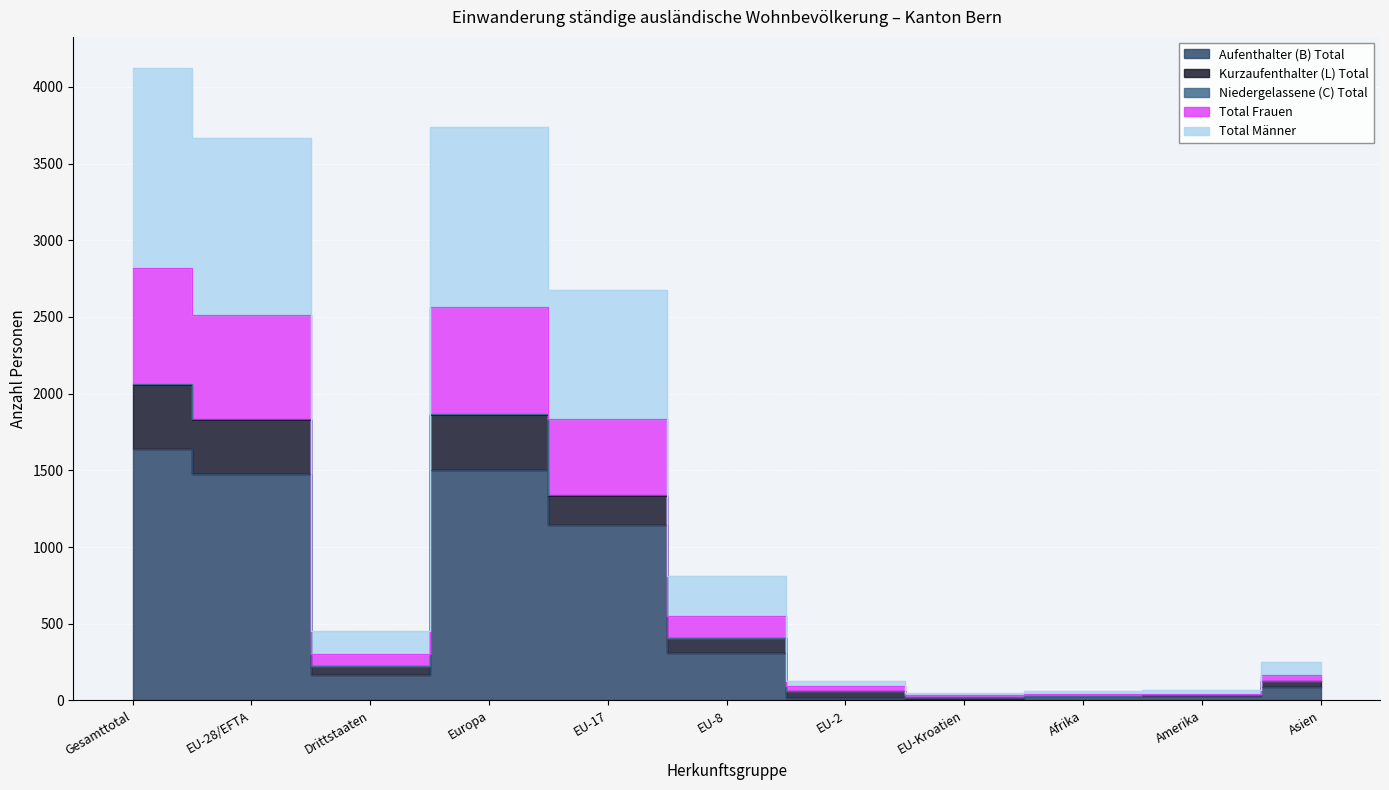

True or false: Total Frauen has a value of 4613 at Europa.

False